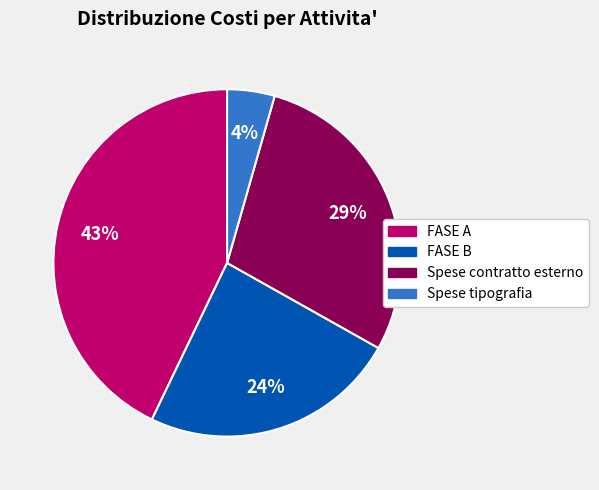

Does any single category account for the majority?

No